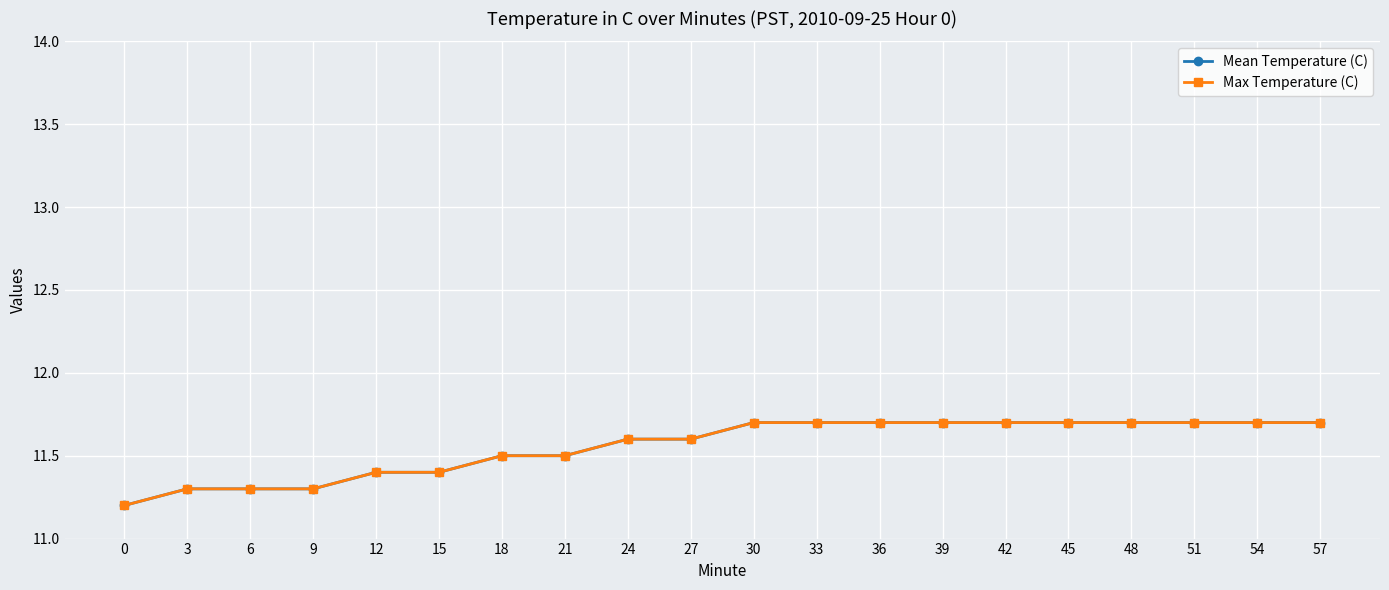

What is the average value of the Mean Temperature (C) series?

11.6